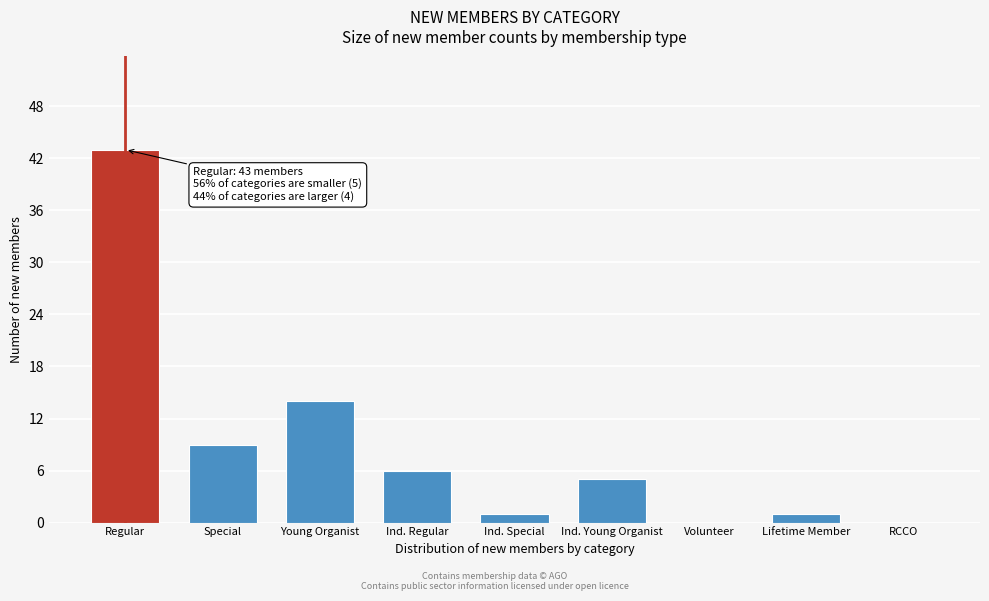

Reading left to right, what are all the values shown in this chart?

Regular=43	Special=9	Young Organist=14	Ind. Regular=6	Ind. Special=1	Ind. Young Organist=5	Volunteer=0	Lifetime Member=1	RCCO=0